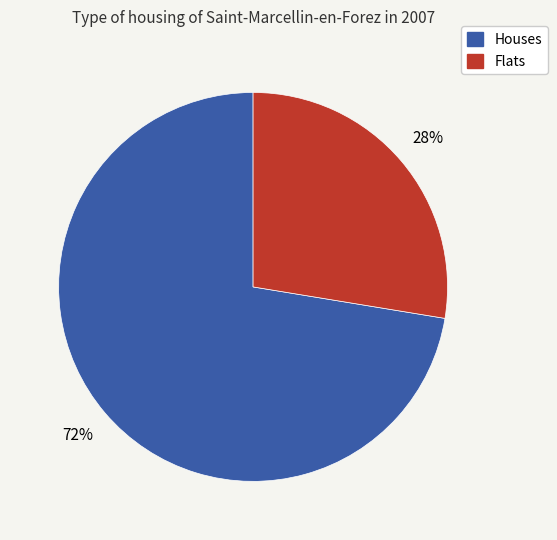

To the nearest percent, what is the average slice percentage?

50%